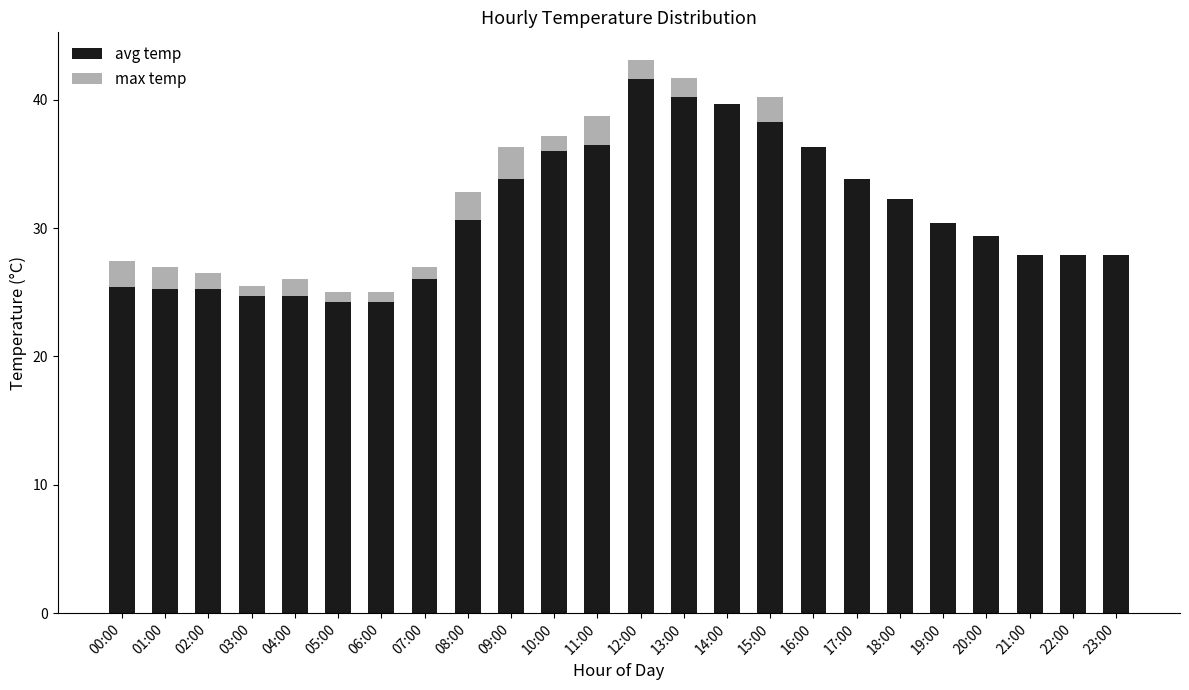

What is the total value across all series at 17:00?

33.8